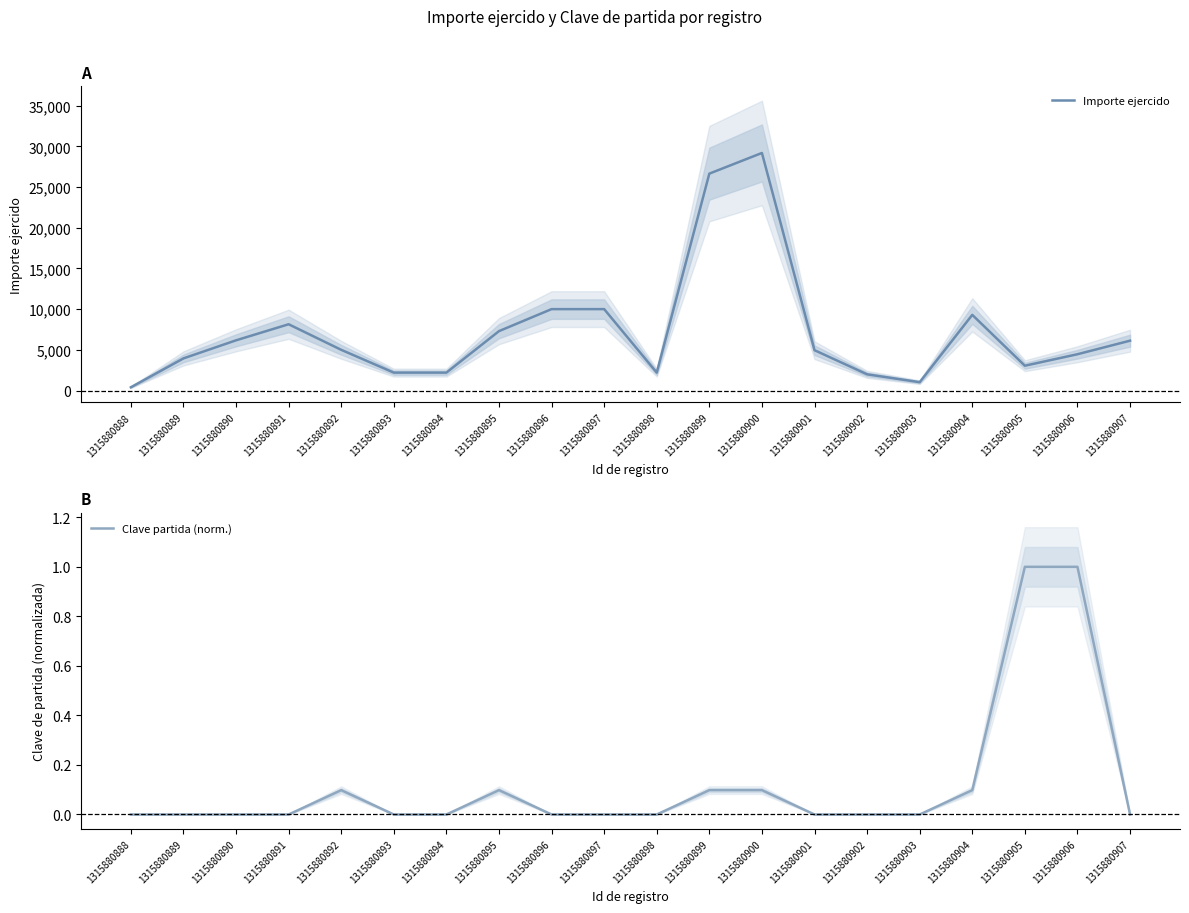

Does the chart display data point markers on the line(s)?

No